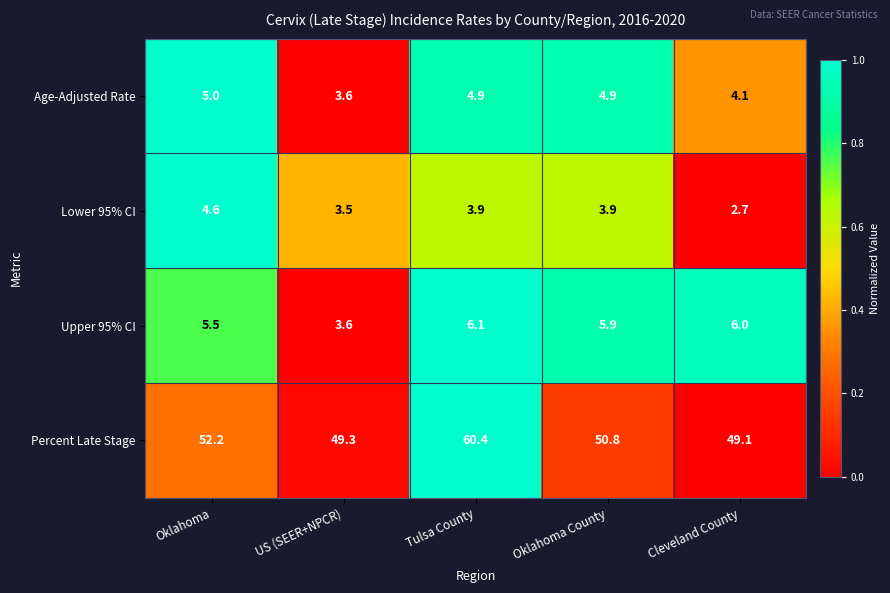

Which series has the widest spread of values?

Percent Late Stage